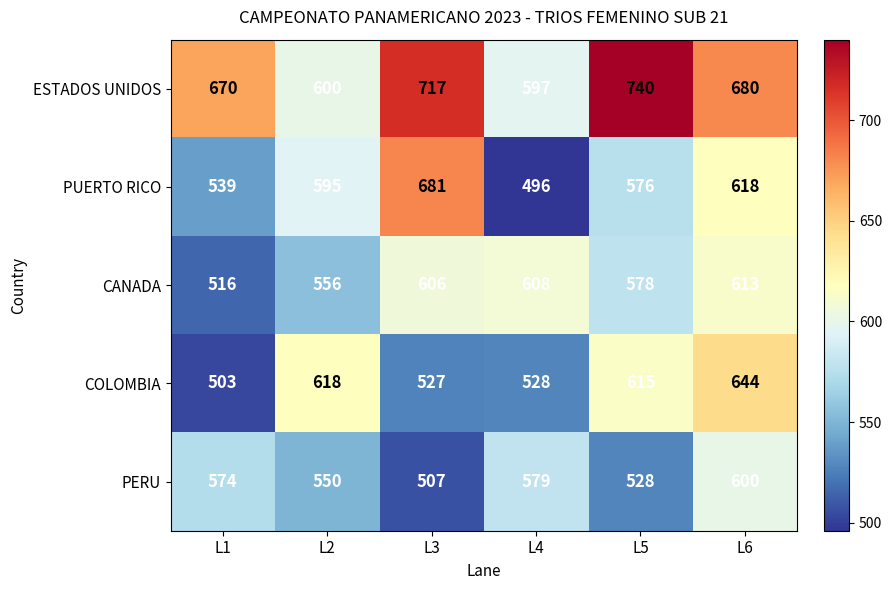

What is the sum of the ESTADOS UNIDOS values at L2 and L3?

1317